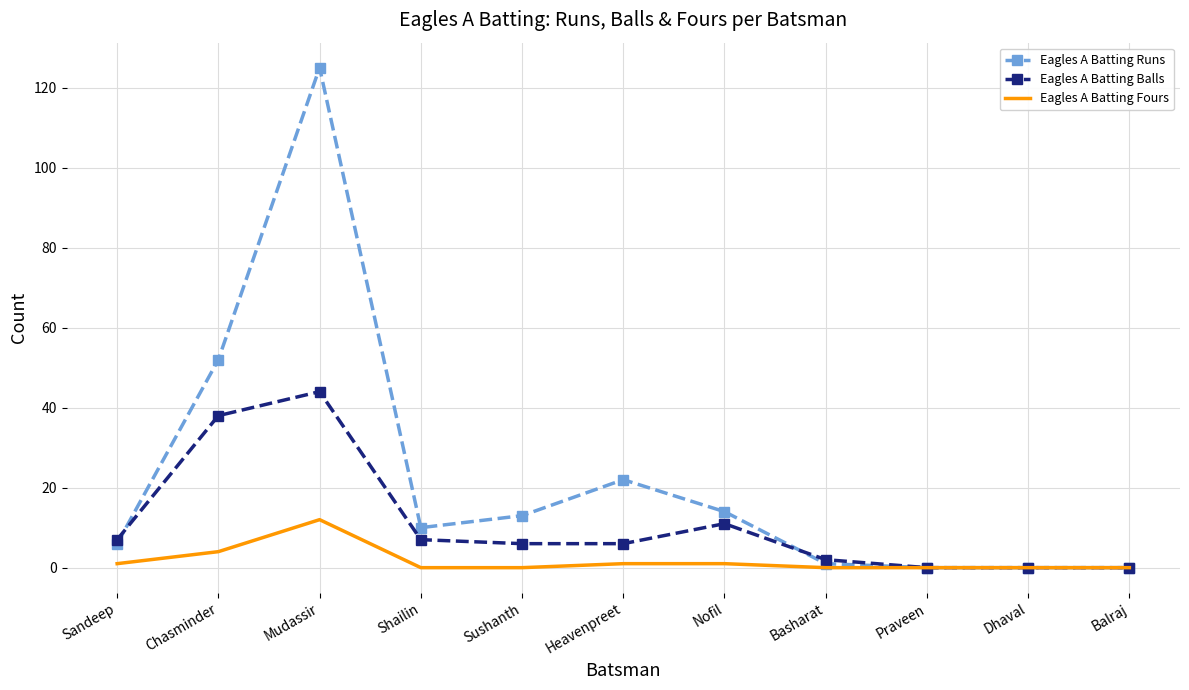

The value of Eagles A Batting Fours at Dhaval is 0. True or false?

True